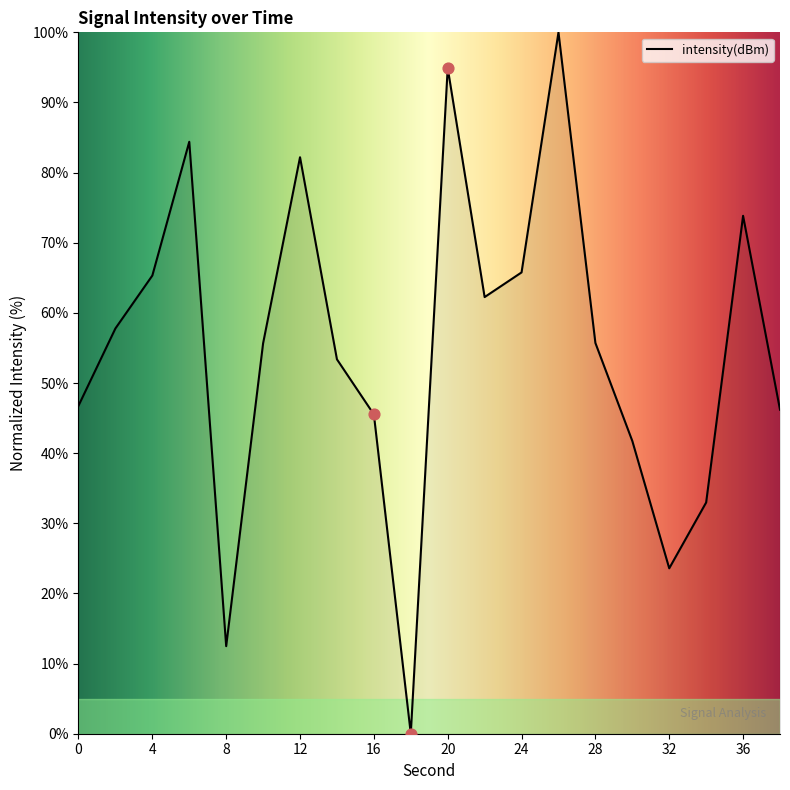

What is the maximum value shown in the chart?

100.0